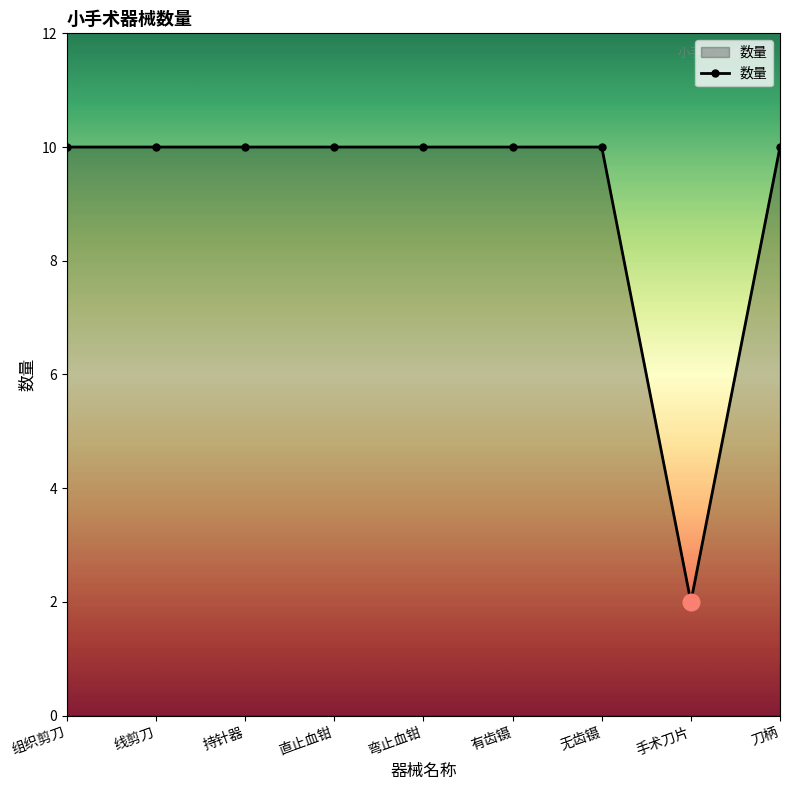

The value at 弯止血钳 is 16. True or false?

False